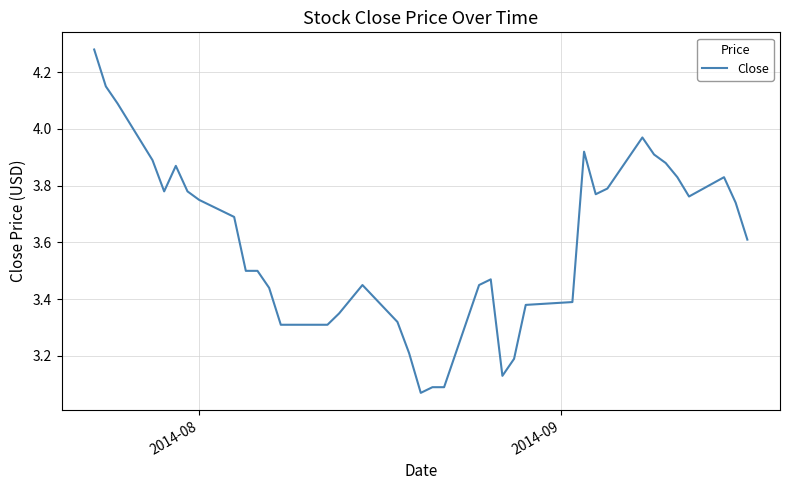

What is the difference between the maximum and minimum values?

1.2